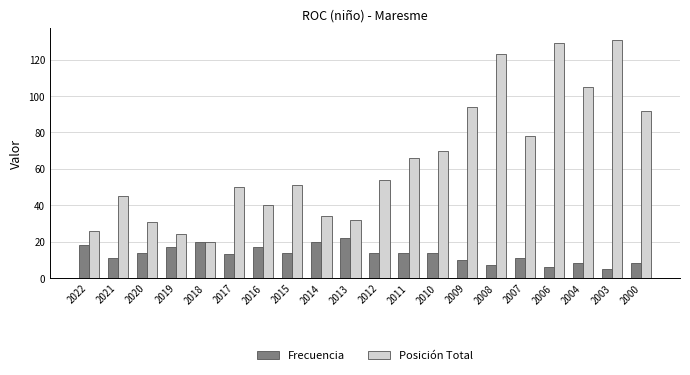

How many bars are there in total?

40